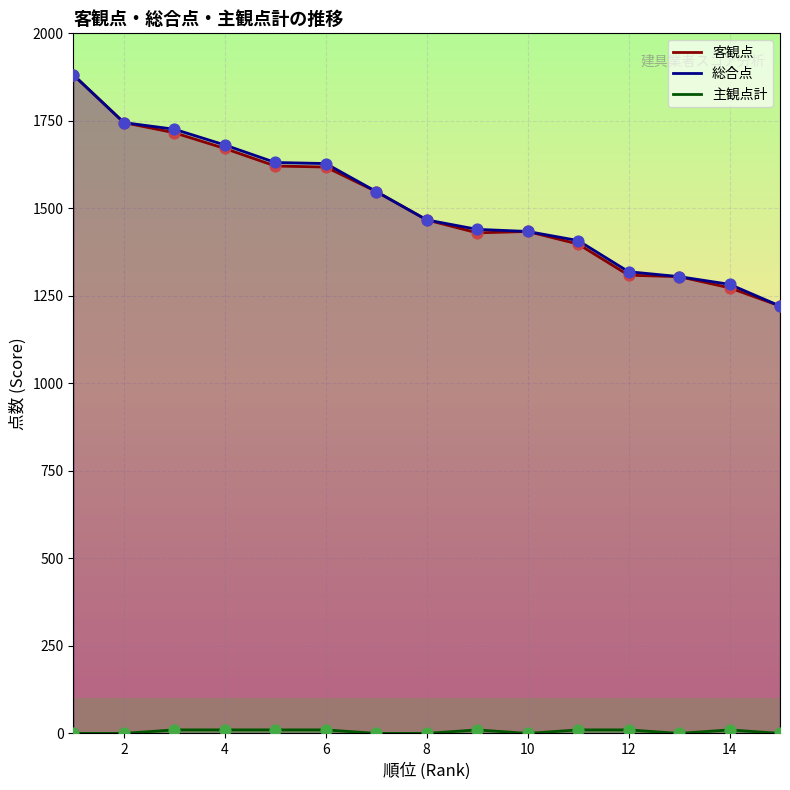

Which series has the largest total across all categories?

総合点